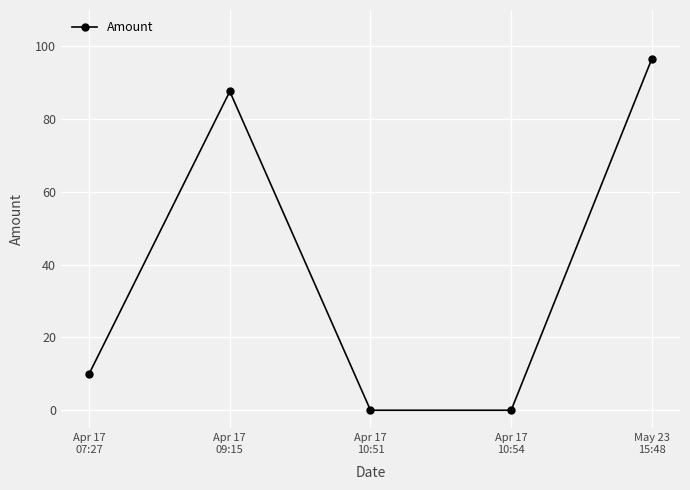

How many data points are less than 10?

2